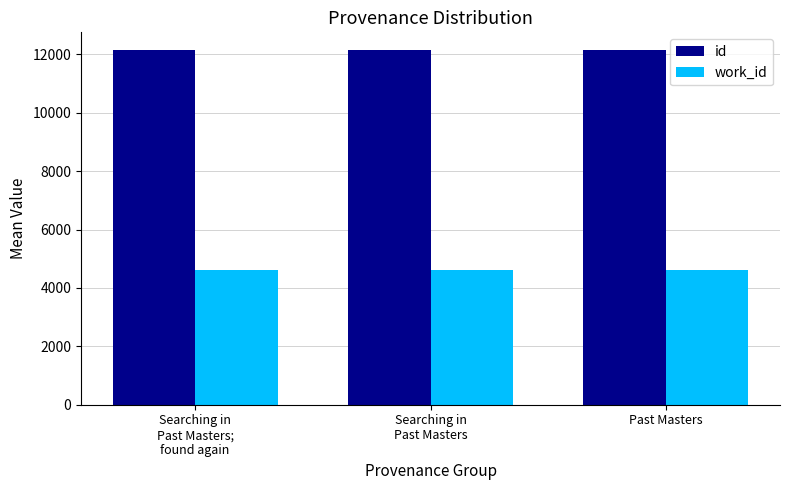

At how many categories does at least one series exceed 7935?

3